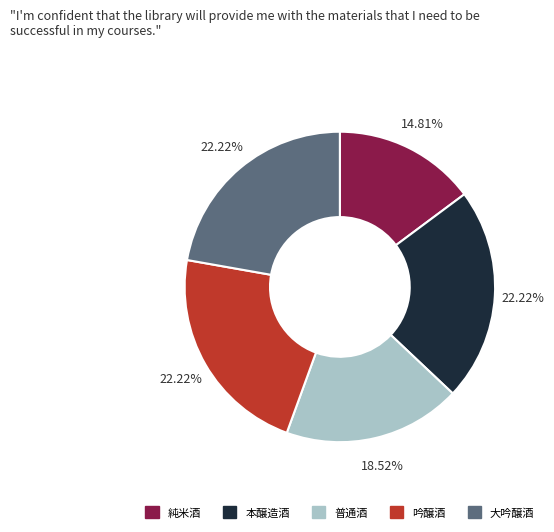

To the nearest percent, what is the combined percentage of 純米酒 and 大吟醸酒?

37%